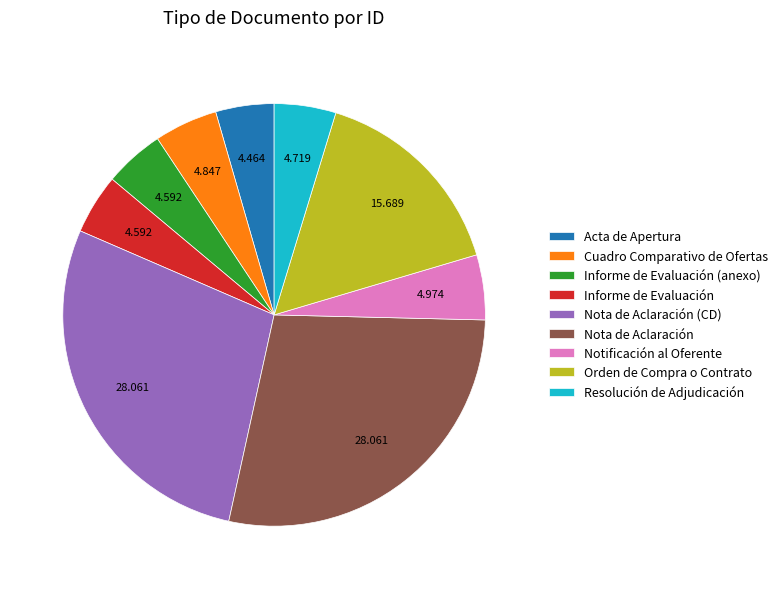

Is Cuadro Comparativo de Ofertas the majority of the pie?

No